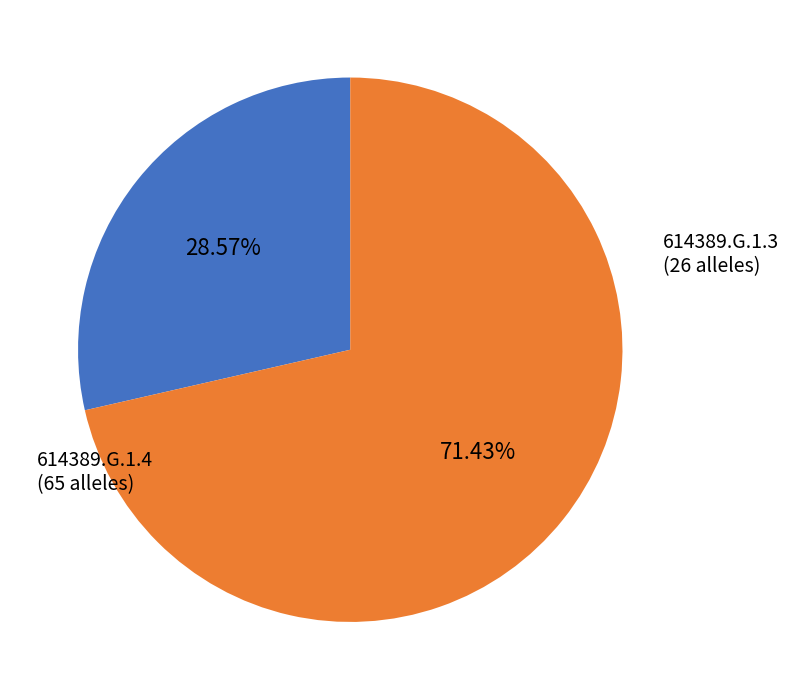

What is the ratio of the value at 614389.G.1.3 to the value at 614389.G.1.4?

0.4